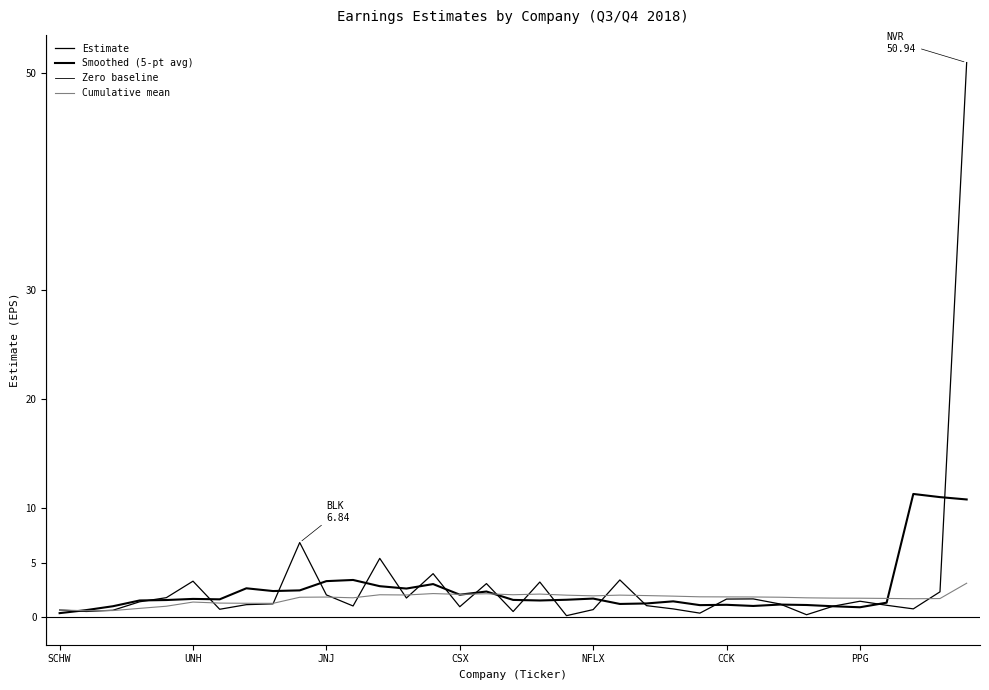

How many lines are shown in the chart?

4